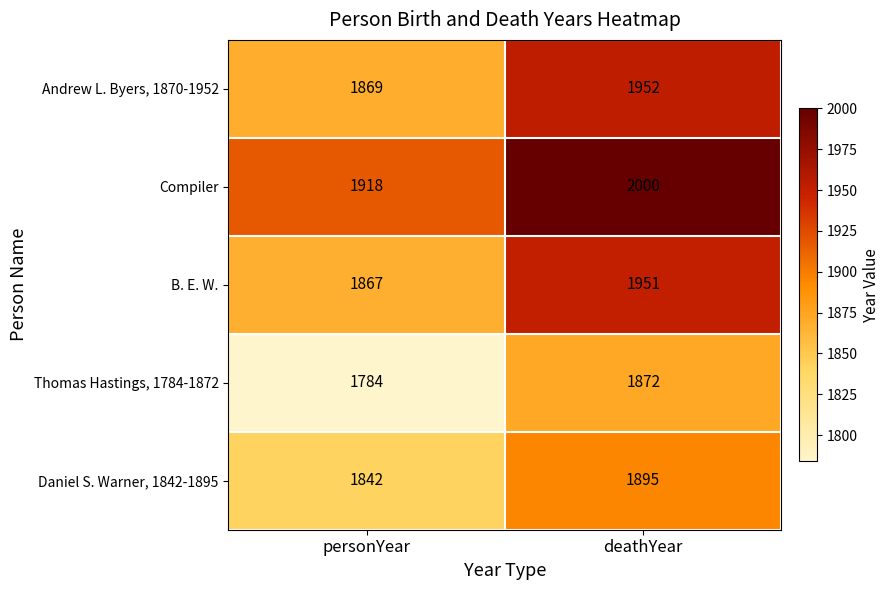

Reading right to left, list all the values displayed in this chart.

Andrew L. Byers, 1870-1952: deathYear=1952	personYear=1869
Compiler: deathYear=2000	personYear=1918
B. E. W.: deathYear=1951	personYear=1867
Thomas Hastings, 1784-1872: deathYear=1872	personYear=1784
Daniel S. Warner, 1842-1895: deathYear=1895	personYear=1842